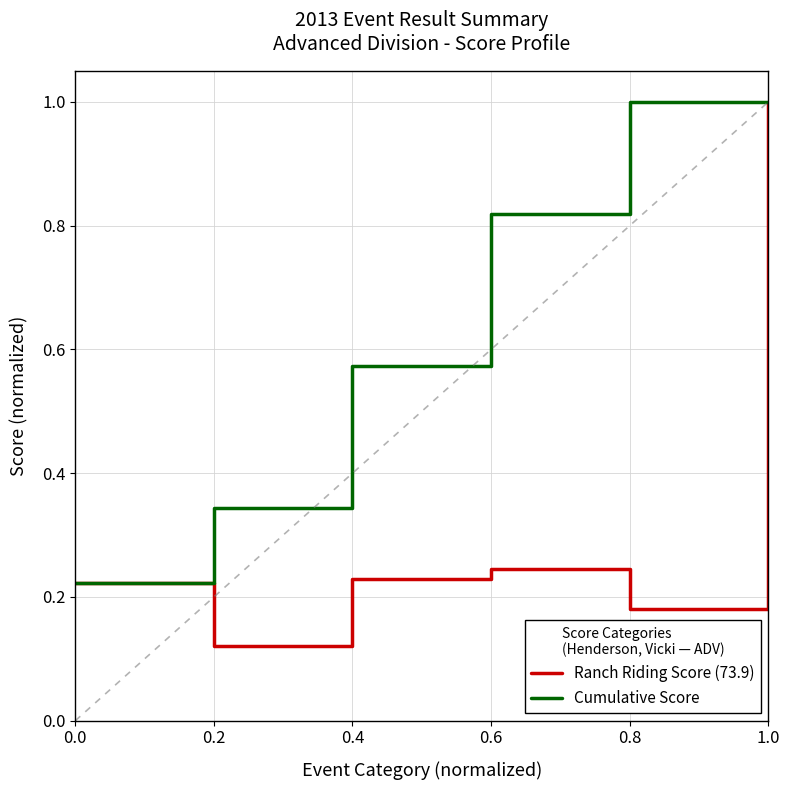

At 0.2, list the series in order from largest to smallest.

Cumulative Score, Ranch Riding Score (73.9)